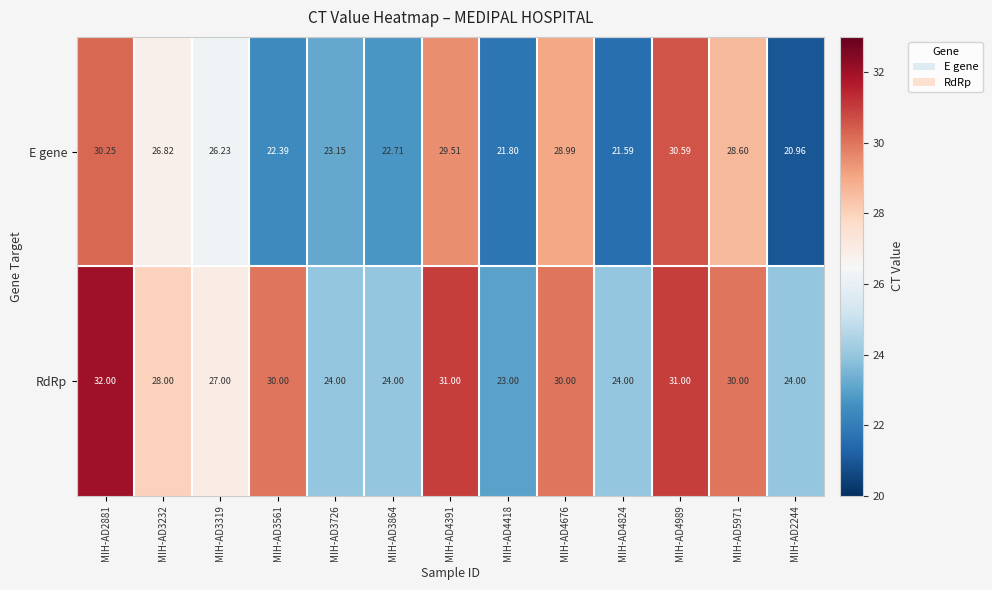

List the series in order of their overall mean, lowest first.

E gene, RdRp